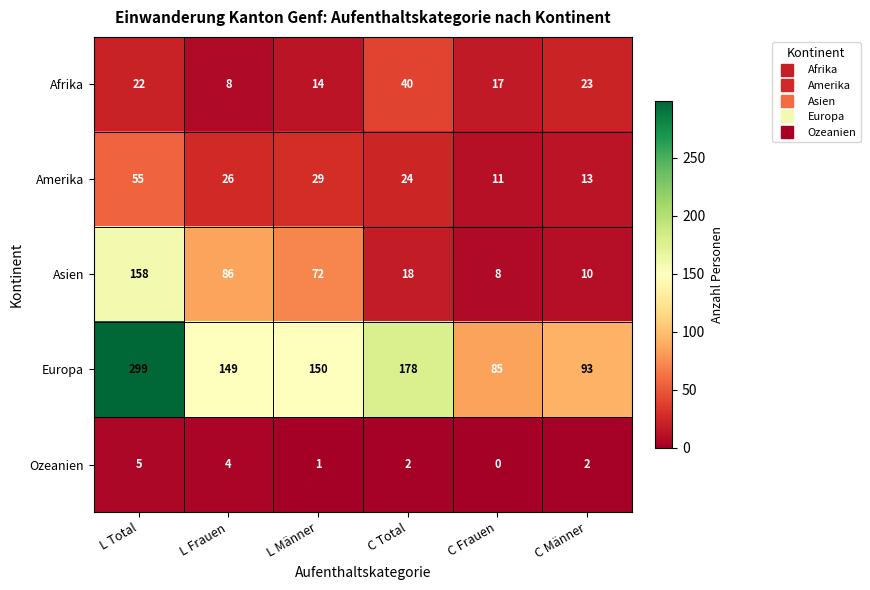

Which series has the largest range (max minus min)?

Europa